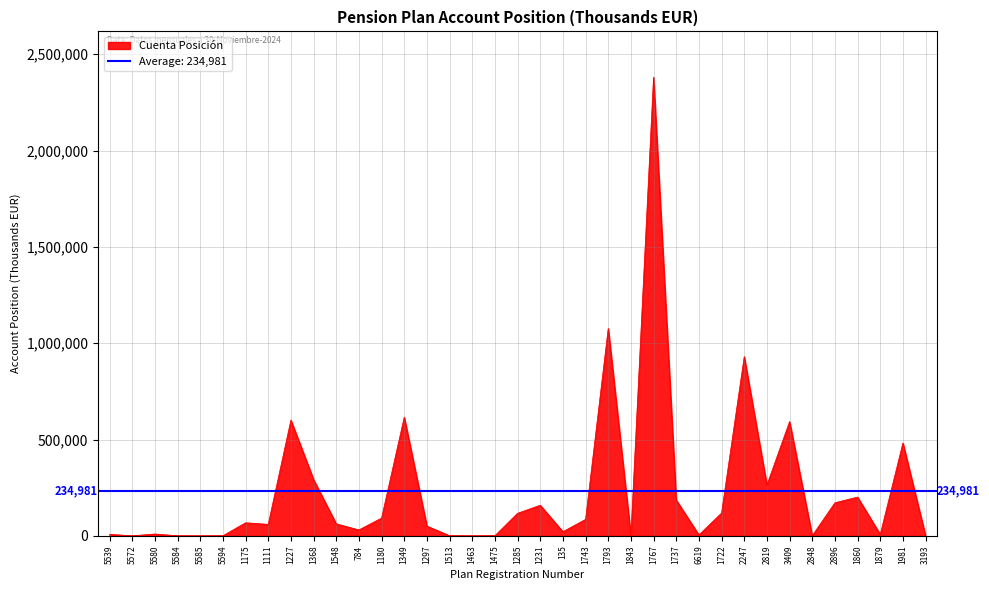

How many lines are shown in the chart?

1